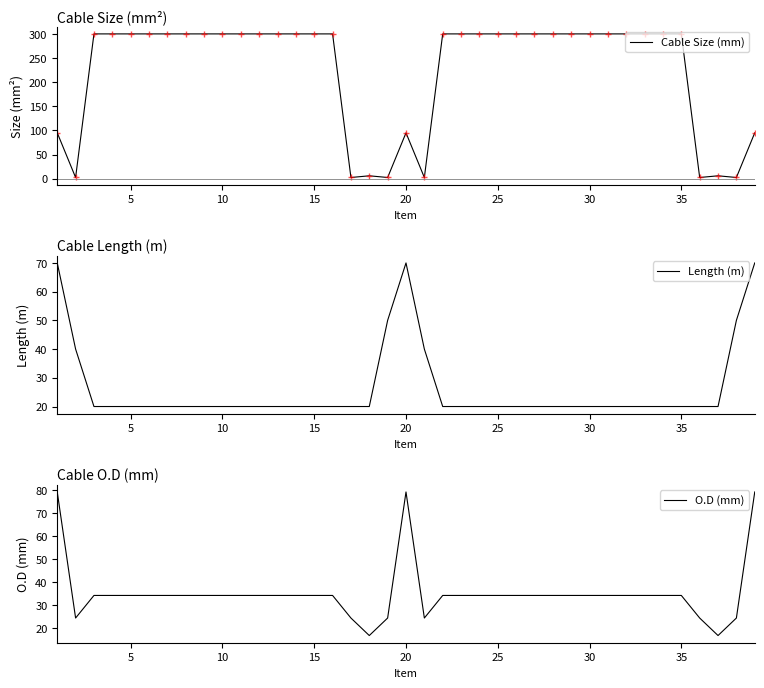

What is the highest value of the Cable Size (mm) series?

300.0